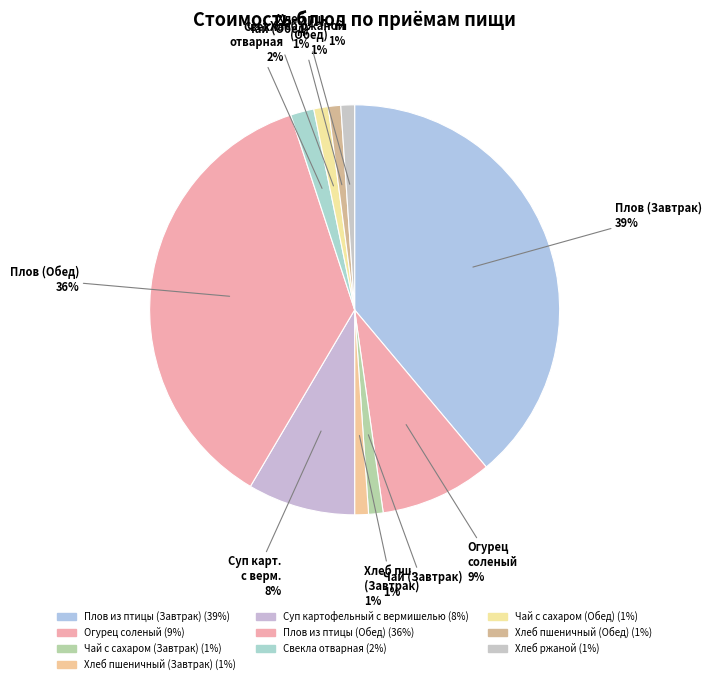

To the nearest percent, what is the difference between the Свекла отварная and Хлеб пшеничный (Обед) slice percentages?

1%